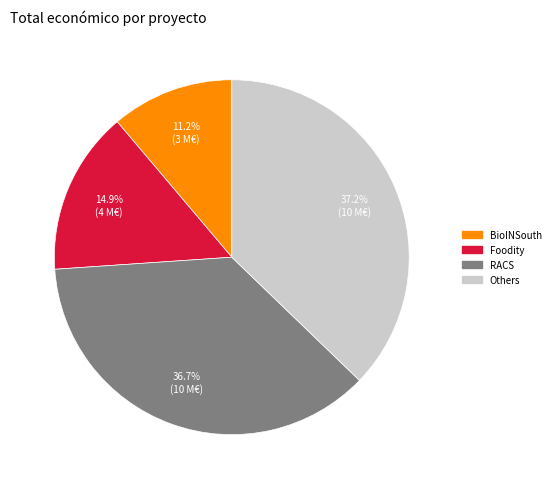

Does Foodity represent more than half of the total?

No